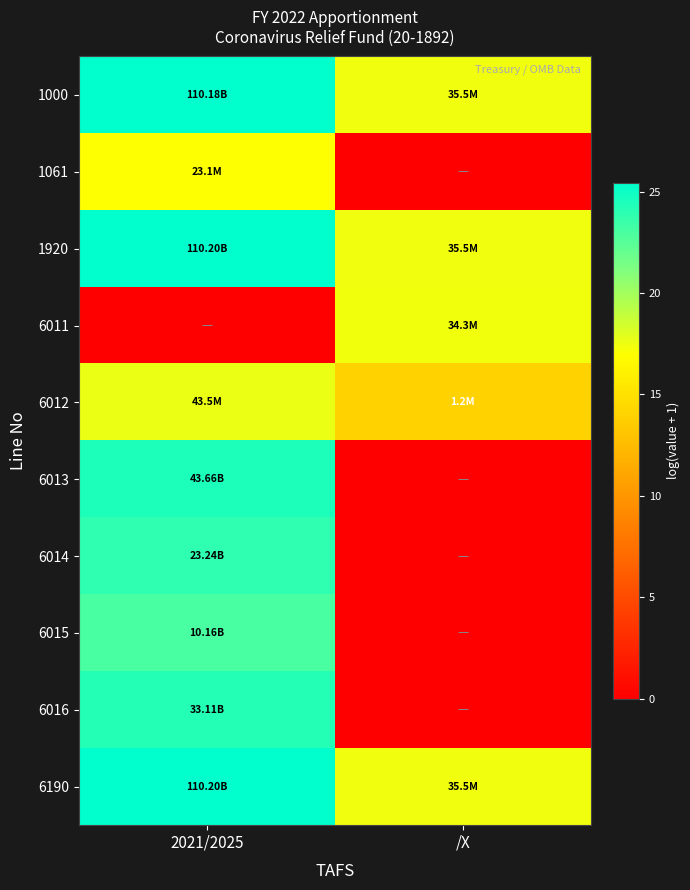

Rank the series by their maximum value, from highest to lowest.

1920, 6190, 1000, 6013, 6016, 6014, 6015, 6012, 6011, 1061